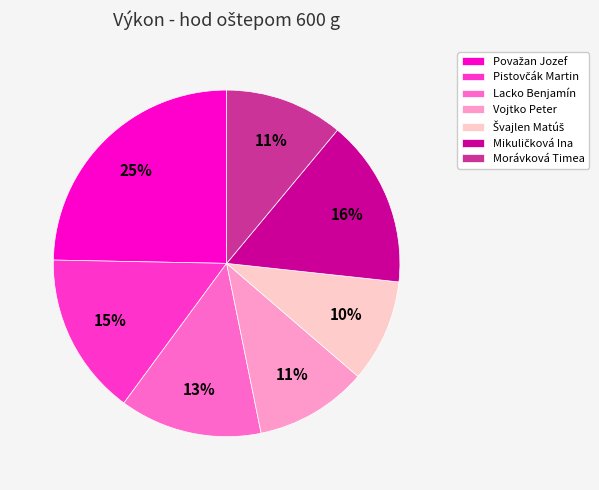

To the nearest percent, what is the difference between the largest and smallest slice percentages?

15%